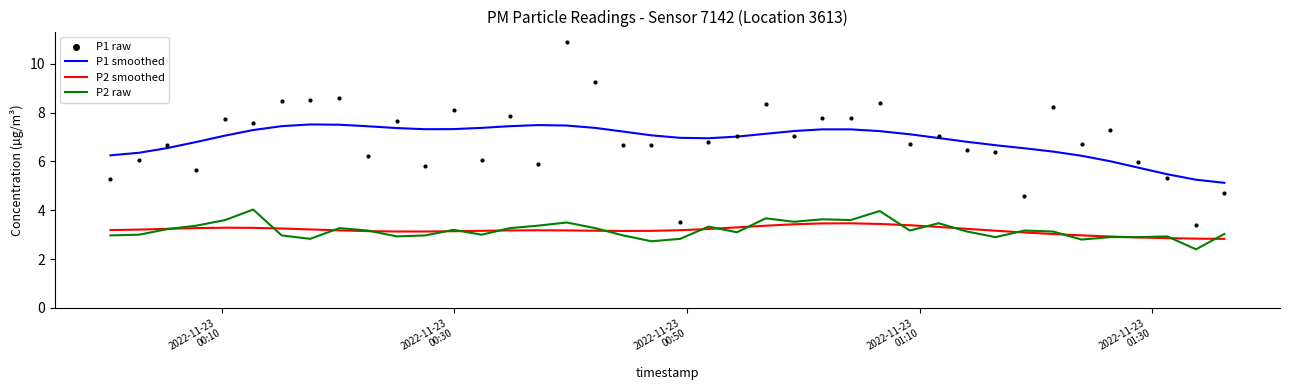

Which series has the widest spread of Y values?

P1 raw